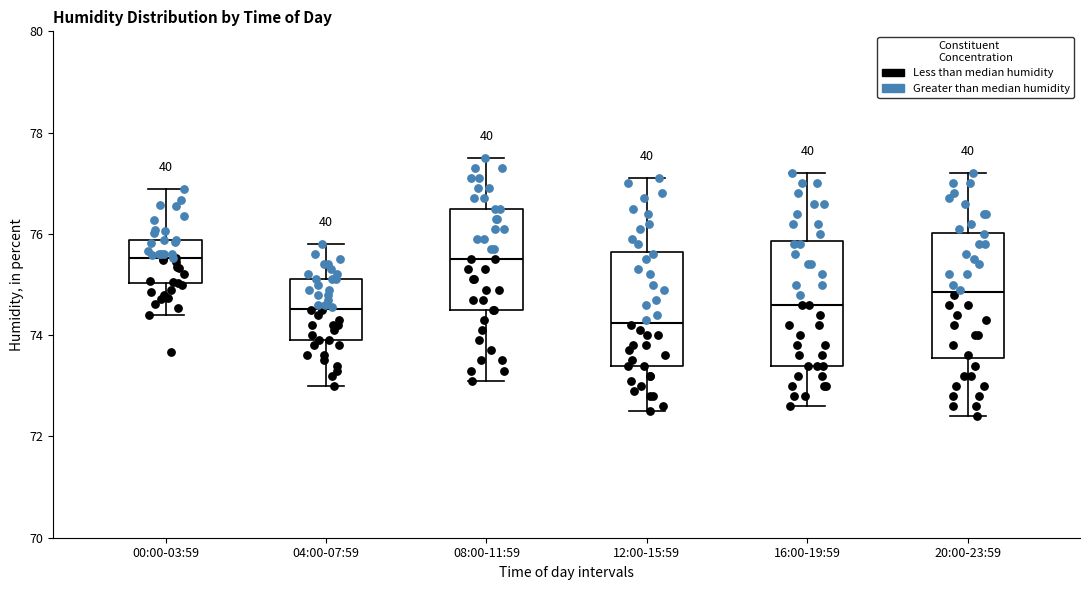

Reading left to right, transcribe this box plot: for each box, give where its median line is, the range the box spans, and where its two whiskers end, as read against the y-axis. The values are not printed on the chart, so give them approximately, as read against the axis.

00:00-03:59: median 75.6, box 75.0 to 75.8, whiskers 74.4 to 76.8
04:00-07:59: median 74.6, box 74.0 to 75.2, whiskers 73.0 to 75.8
08:00-11:59: median 75.6, box 74.6 to 76.6, whiskers 73.2 to 77.6
12:00-15:59: median 74.2, box 73.4 to 75.6, whiskers 72.6 to 77.2
16:00-19:59: median 74.6, box 73.4 to 75.8, whiskers 72.6 to 77.2
20:00-23:59: median 74.8, box 73.6 to 76.0, whiskers 72.4 to 77.2